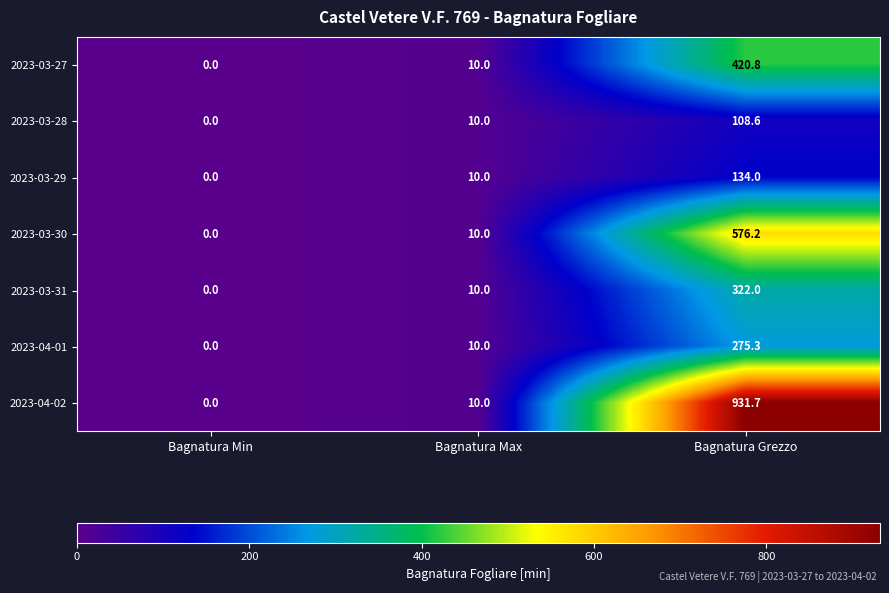

Reading left to right, what are all the values shown in this chart?

2023-03-27: Bagnatura Min=0.0	Bagnatura Max=10.0	Bagnatura Grezzo=420.8
2023-03-28: Bagnatura Min=0.0	Bagnatura Max=10.0	Bagnatura Grezzo=108.6
2023-03-29: Bagnatura Min=0.0	Bagnatura Max=10.0	Bagnatura Grezzo=134.0
2023-03-30: Bagnatura Min=0.0	Bagnatura Max=10.0	Bagnatura Grezzo=576.2
2023-03-31: Bagnatura Min=0.0	Bagnatura Max=10.0	Bagnatura Grezzo=322.0
2023-04-01: Bagnatura Min=0.0	Bagnatura Max=10.0	Bagnatura Grezzo=275.3
2023-04-02: Bagnatura Min=0.0	Bagnatura Max=10.0	Bagnatura Grezzo=931.7